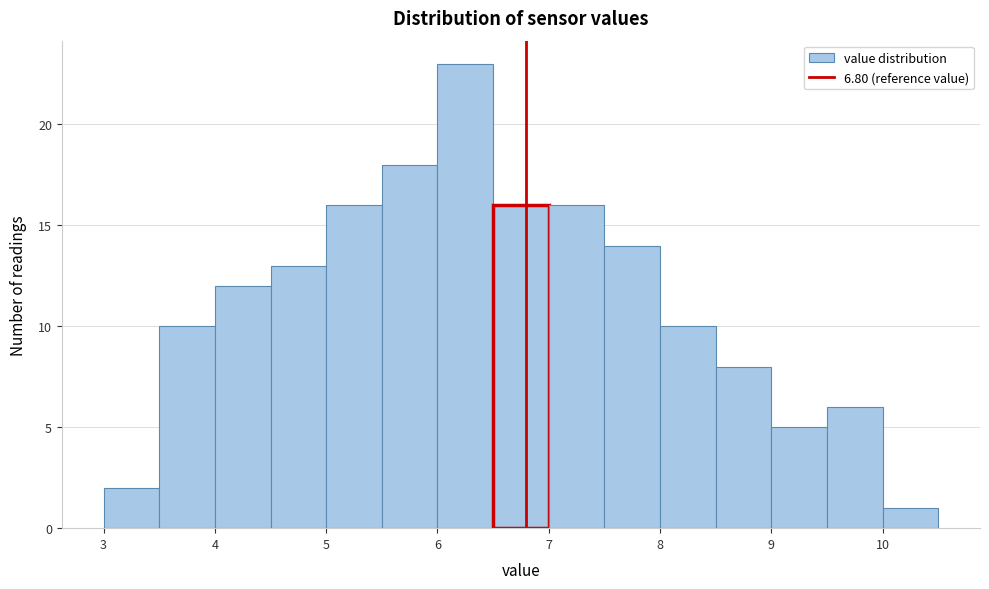

Reading left to right, transcribe this chart: for each bar, give the range it covers on the x-axis and its height. The values are not printed on the chart, so give them approximately, as read against the axis.

3.0 to 3.5: 2
3.5 to 4.0: 10
4.0 to 4.5: 12
4.5 to 5.0: 13
5.0 to 5.5: 16
5.5 to 6.0: 18
6.0 to 6.5: 23
6.5 to 7.0: 16
7.0 to 7.5: 16
7.5 to 8.0: 14
8.0 to 8.5: 10
8.5 to 9.0: 8
9.0 to 9.5: 5
9.5 to 10.0: 6
10.0 to 10.5: 1